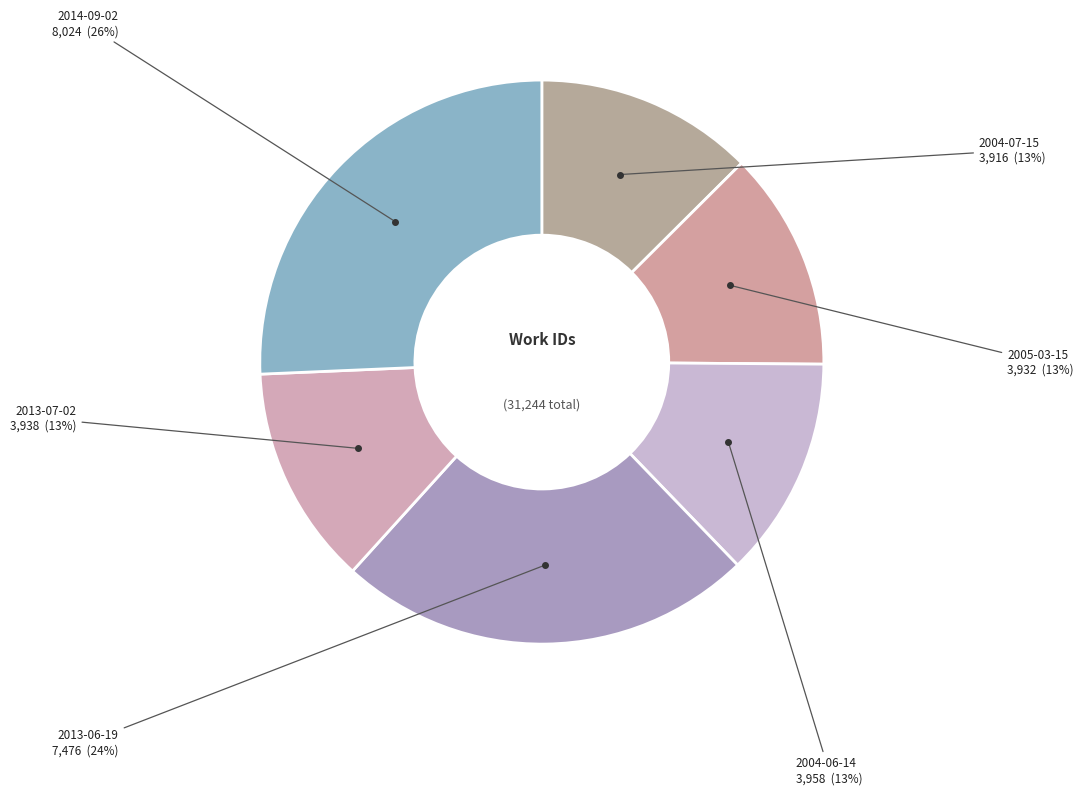

Is it true that 2004-06-14 is 26% of the pie?

False